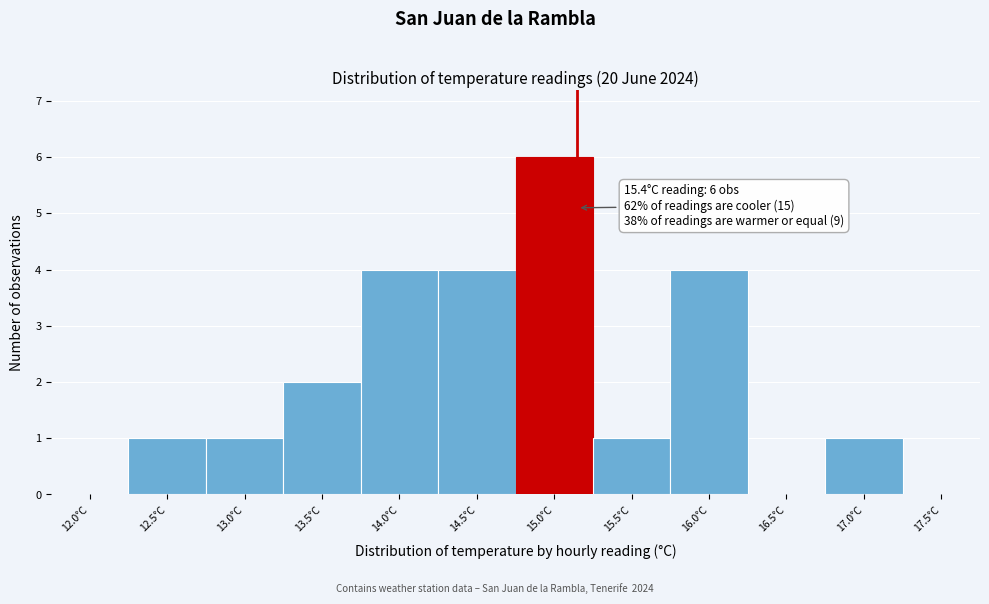

Reading left to right, transcribe all the data shown in this chart.

12.0°C=0	12.5°C=1	13.0°C=1	13.5°C=2	14.0°C=4	14.5°C=4	15.0°C=6	15.5°C=1	16.0°C=4	16.5°C=0	17.0°C=1	17.5°C=0